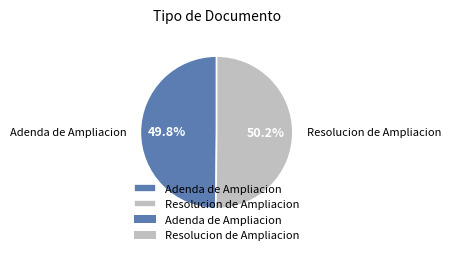

How many segments does this pie chart have?

2